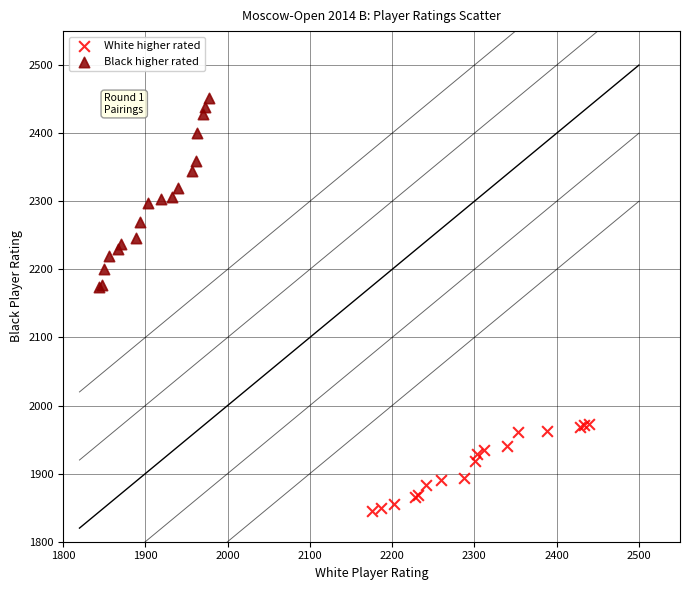

Which series contains the highest Y value?

Black higher rated